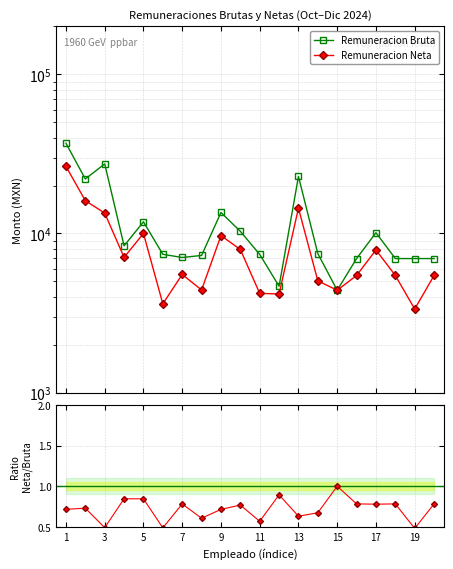

What is the total value across all series at 3?

38086.4